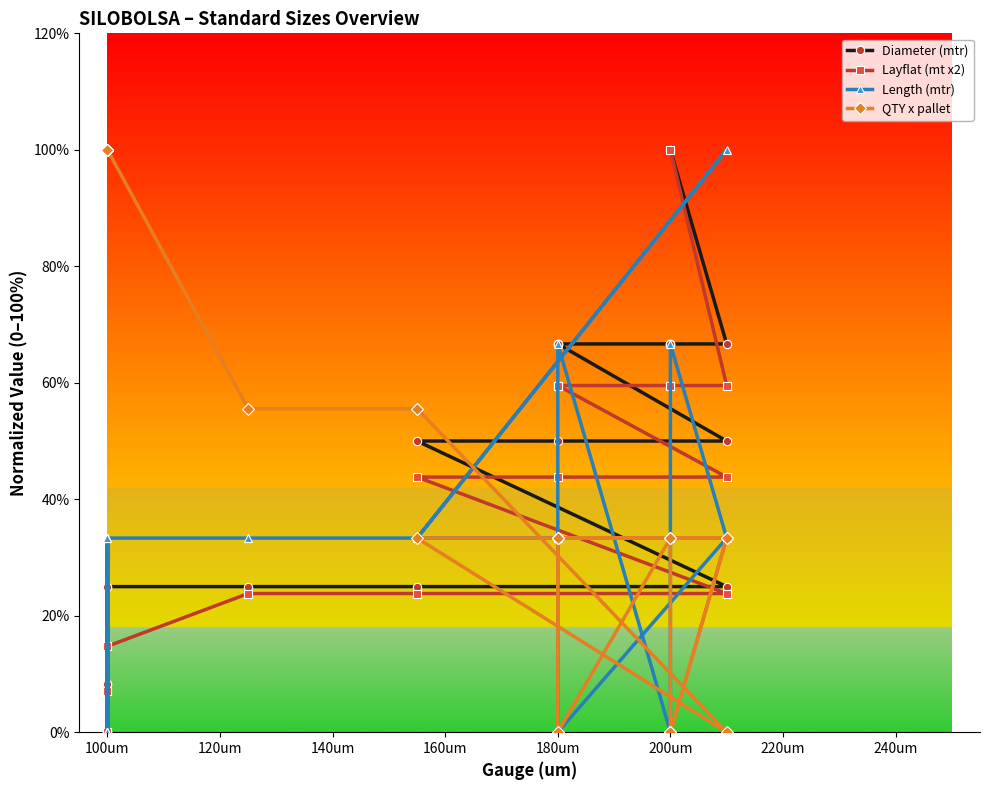

How many interior local valleys does the QTY x pallet series have?

3